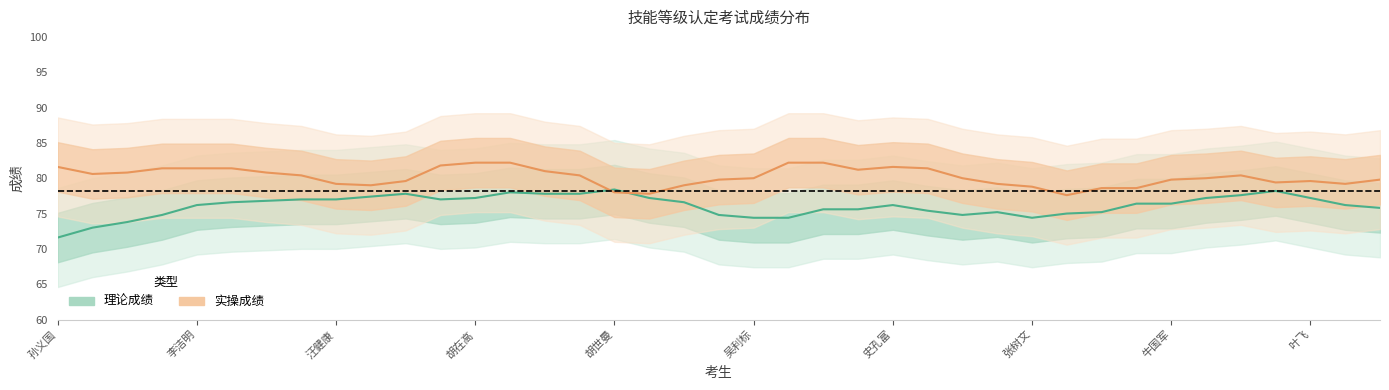

Which has a higher value, 黄晟 or 吕飞峰?

黄晟